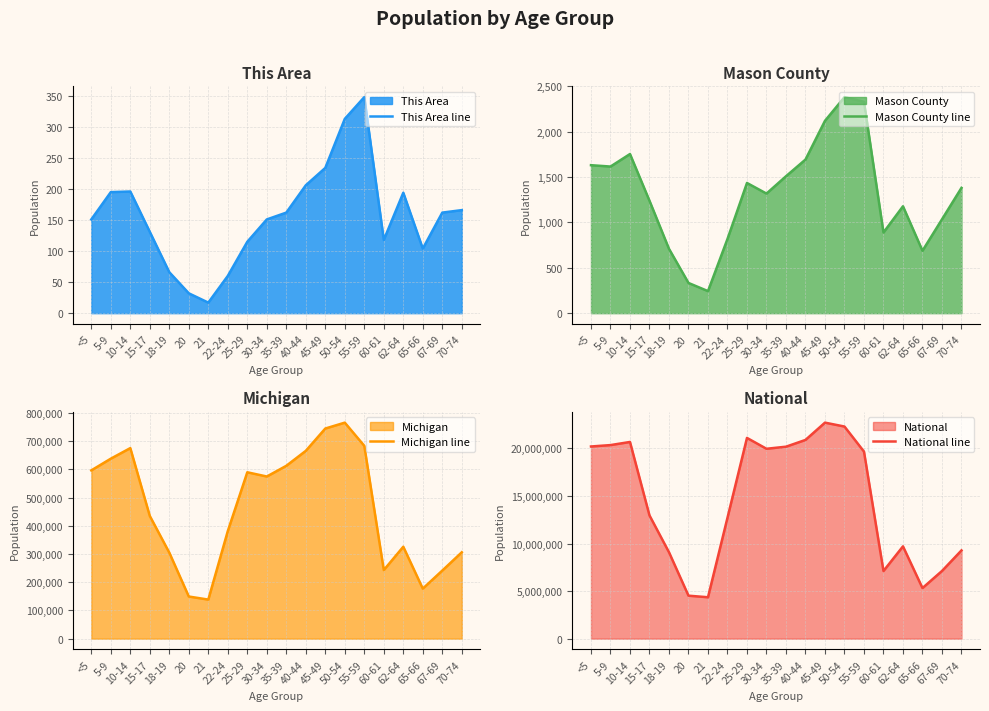

Count the number of categories in the chart.

20